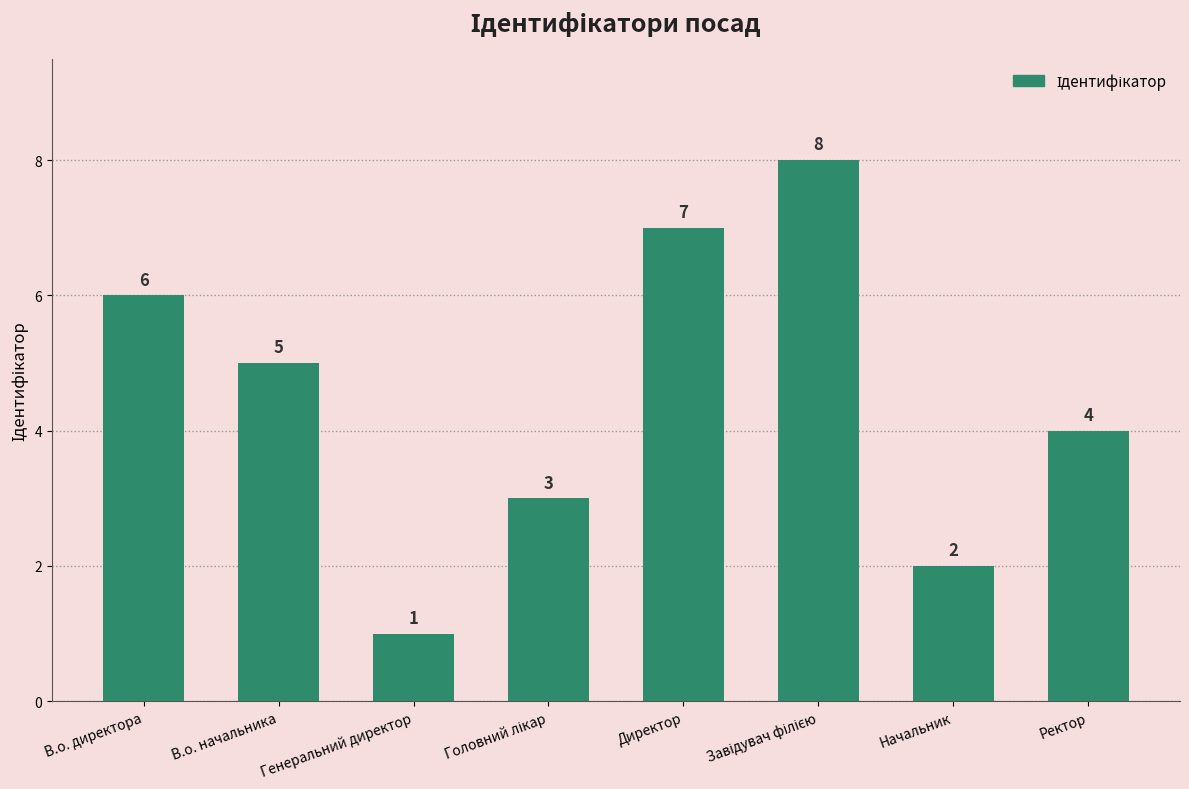

Which has a higher value, В.о. директора or Начальник?

В.о. директора